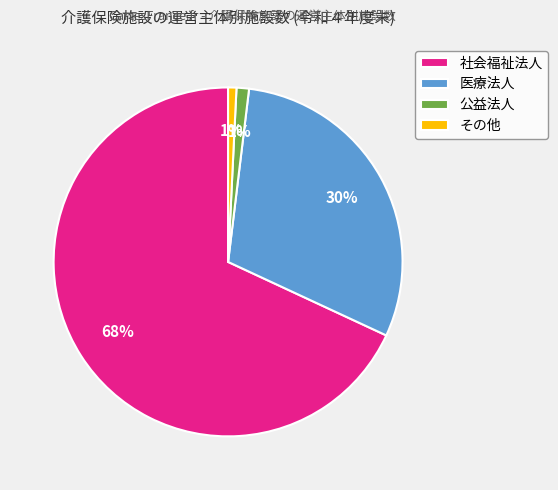

What percentage is the その他 slice, to the nearest percent?

1%